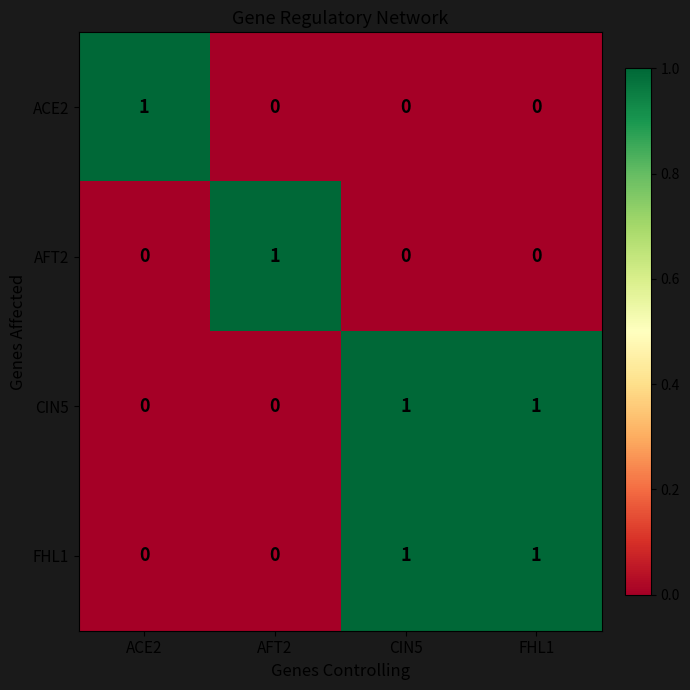

Count the AFT2 values in the range 0 to 1.

4